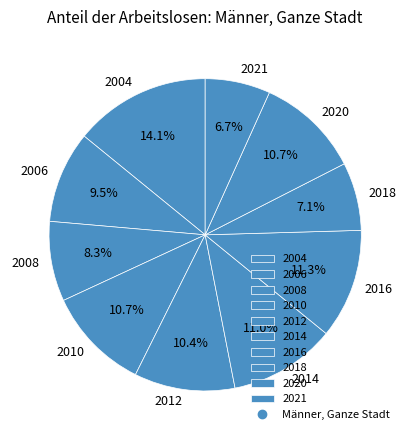

Is there a majority slice in this chart?

No